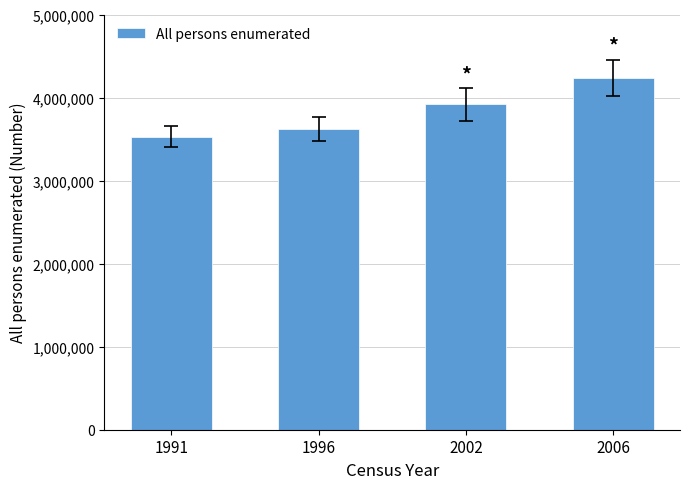

Does the chart contain any negative values?

No